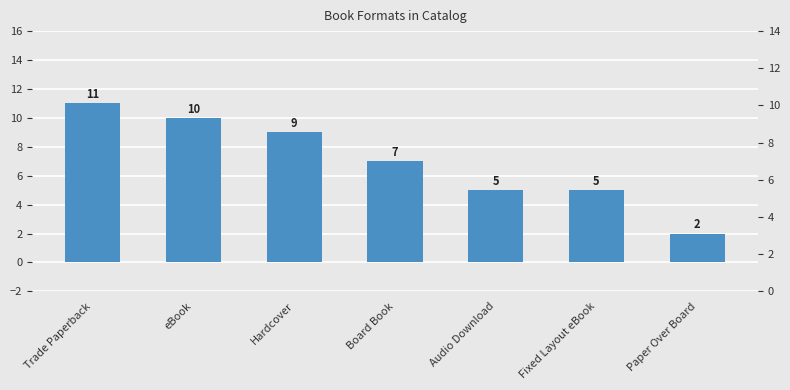

Is it true that the value at eBook is 17?

False